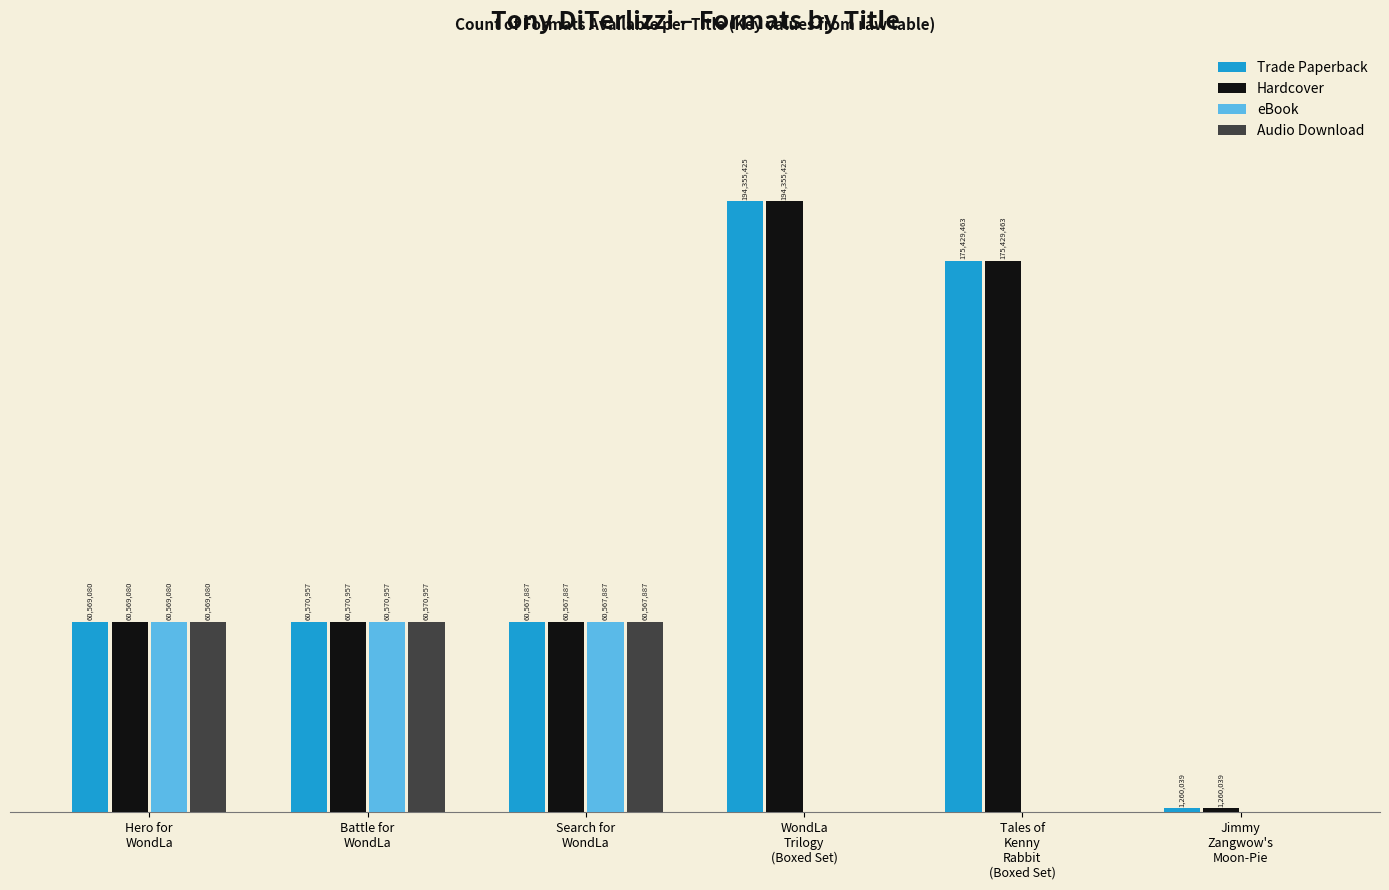

Are the bars horizontal?

No